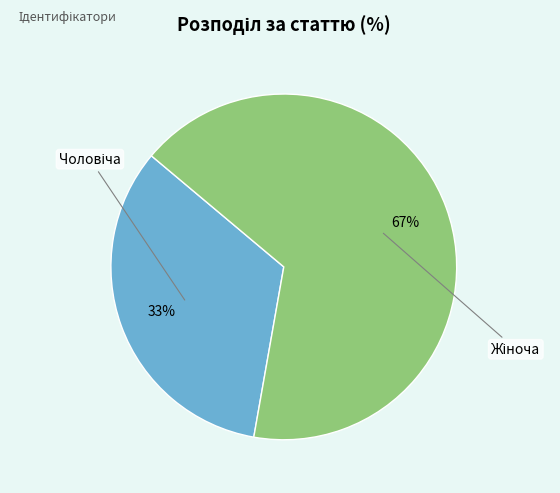

To the nearest percent, what is the average slice percentage?

50%